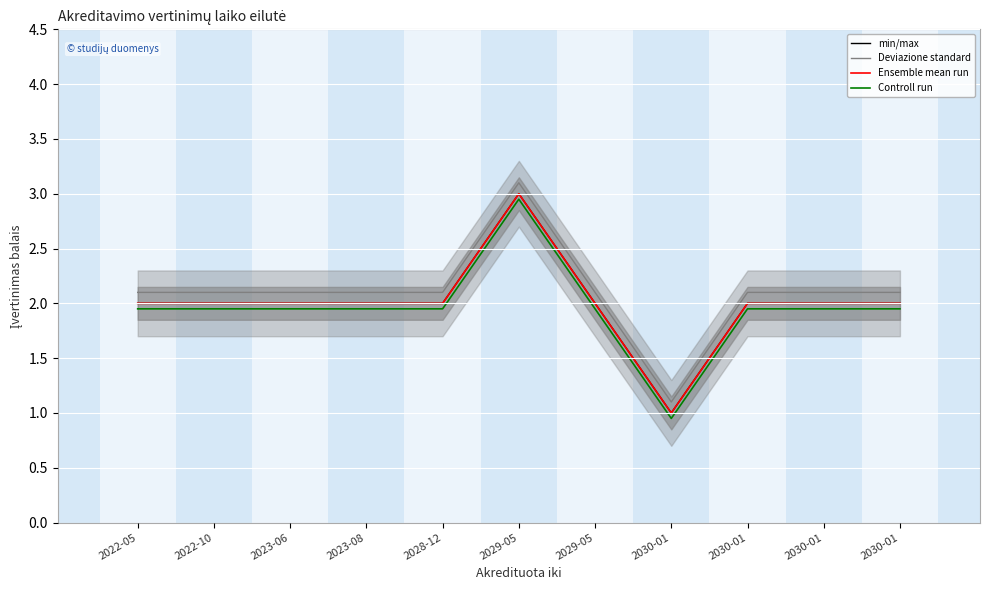

List the series in order of their peak value, lowest first.

Controll run, min/max, Ensemble mean run, Deviazione standard